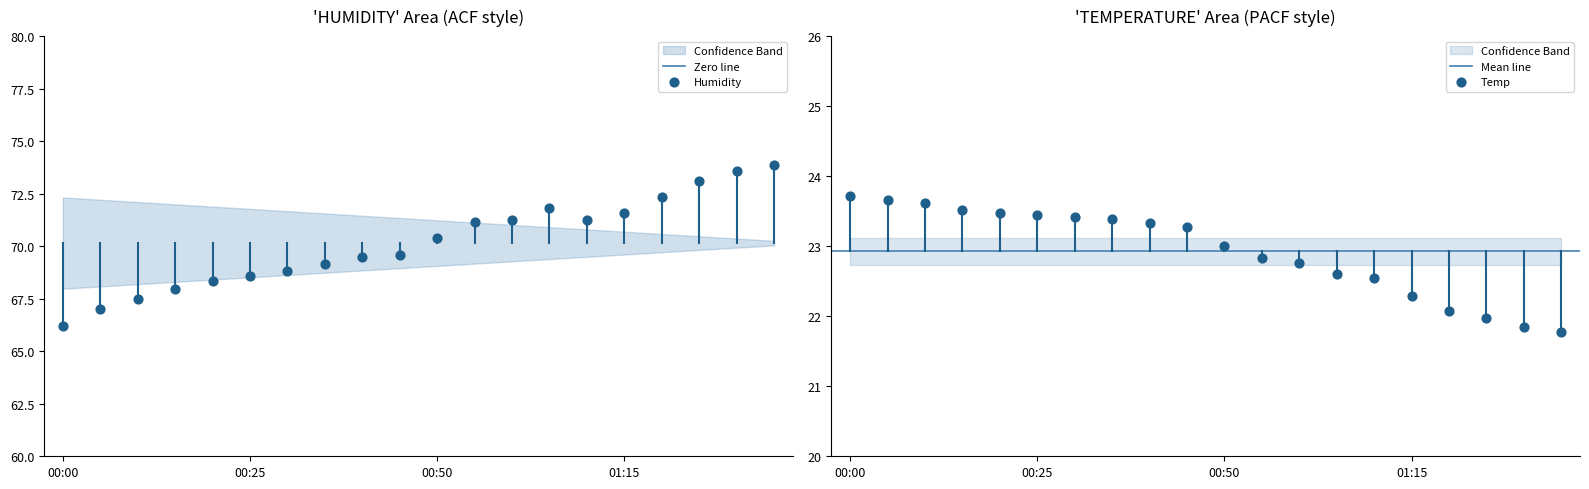

What is the total value across all series at 00:35?

92.5